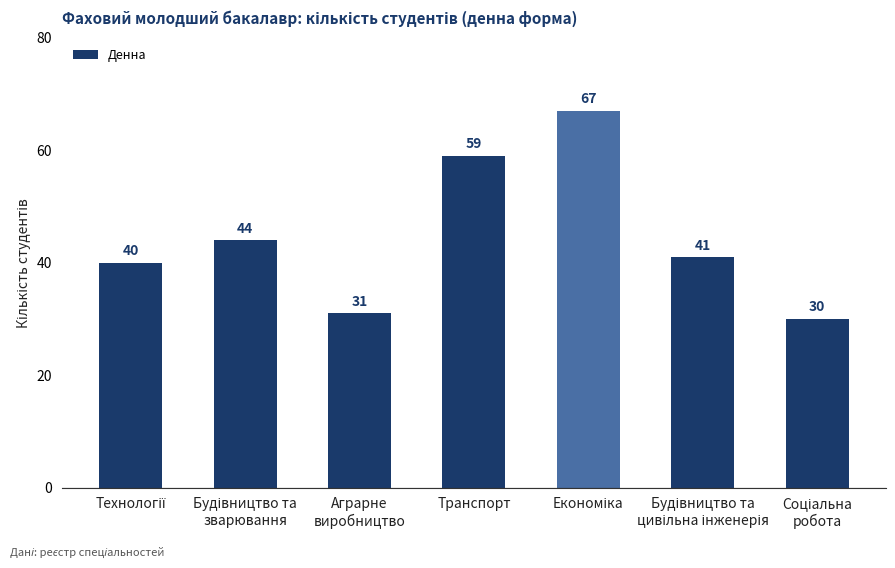

Reading left to right, what are all the values shown in this chart?

40	44	31	59	67	41	30